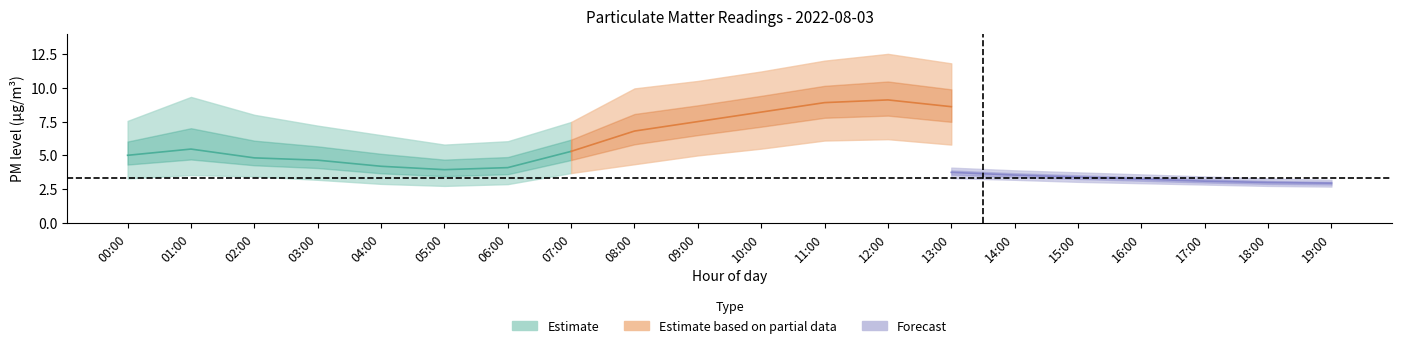

True or false: P1_mid and P1_upper cross at least once.

False